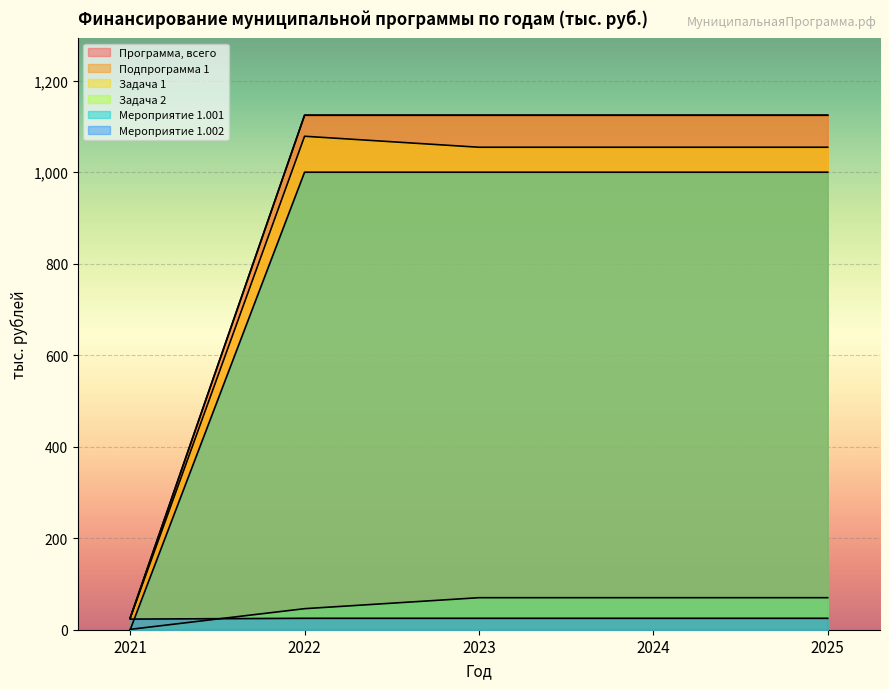

What is the value of the Программа, всего point at the 1st from the left?

25.8